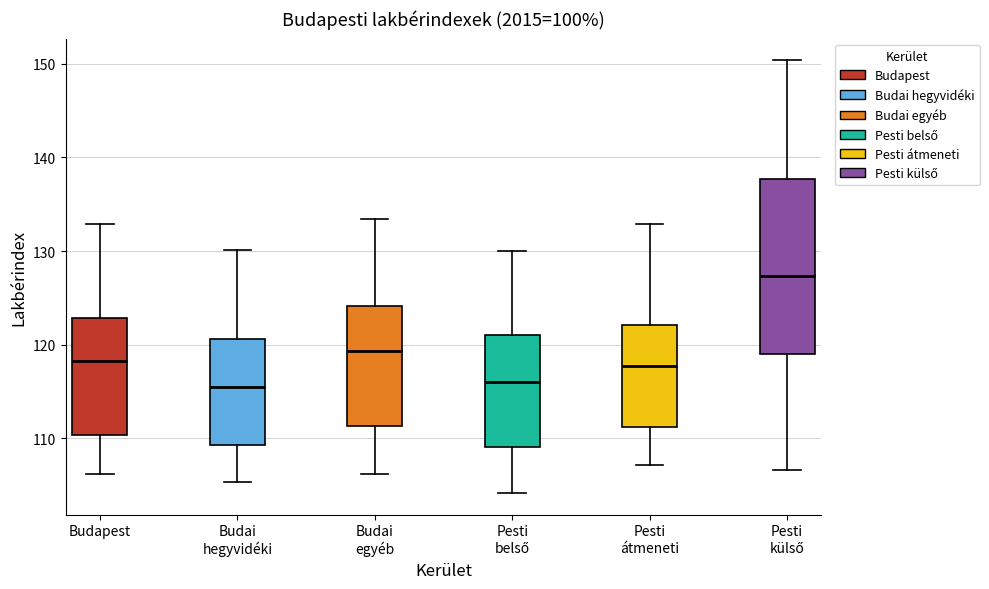

Reading left to right, transcribe this box plot: for each box, give where its median line is, the range the box spans, and where its two whiskers end, as read against the y-axis. The values are not printed on the chart, so give them approximately, as read against the axis.

Budapest: median 118, box 110 to 123, whiskers 106 to 133
Budai hegyvidéki: median 115, box 109 to 121, whiskers 105 to 130
Budai egyéb: median 119, box 111 to 124, whiskers 106 to 133
Pesti belső: median 116, box 109 to 121, whiskers 104 to 130
Pesti átmeneti: median 118, box 111 to 122, whiskers 107 to 133
Pesti külső: median 127, box 119 to 138, whiskers 107 to 150